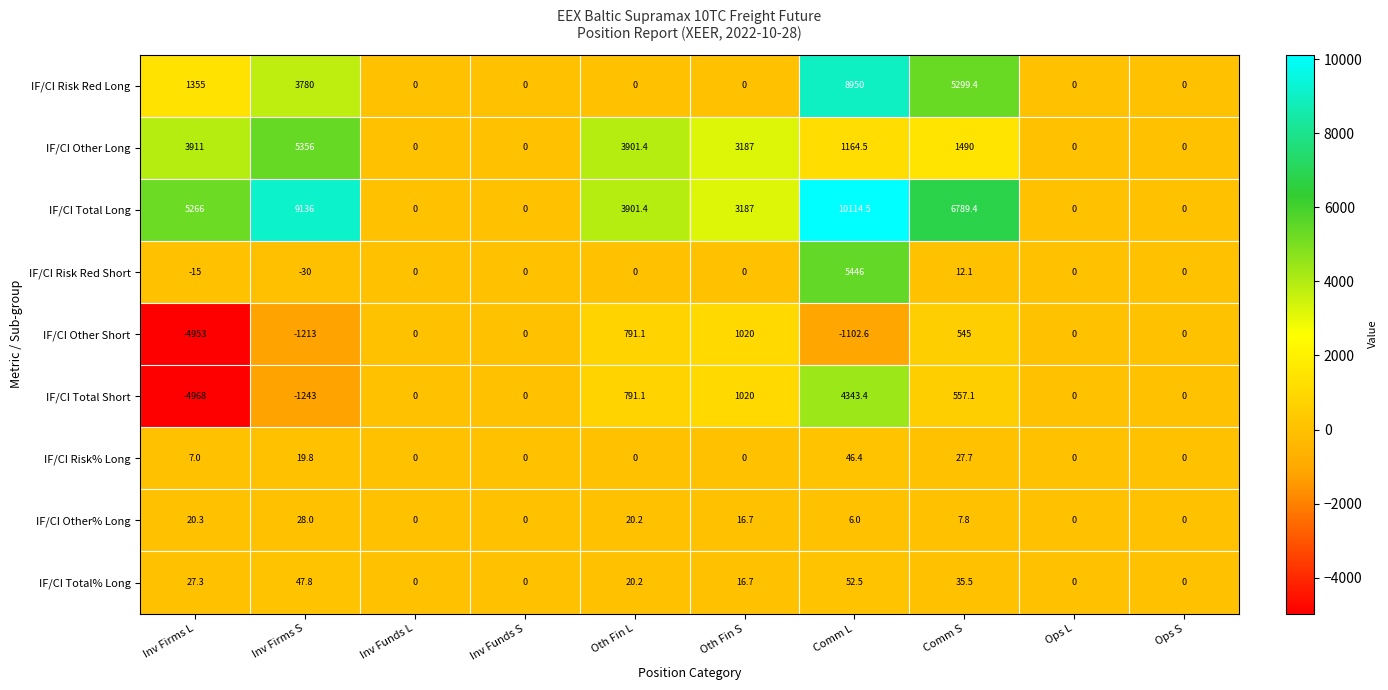

List the series in order of their peak value, lowest first.

IF/CI Other% Long, IF/CI Risk% Long, IF/CI Total% Long, IF/CI Other Short, IF/CI Total Short, IF/CI Other Long, IF/CI Risk Red Short, IF/CI Risk Red Long, IF/CI Total Long